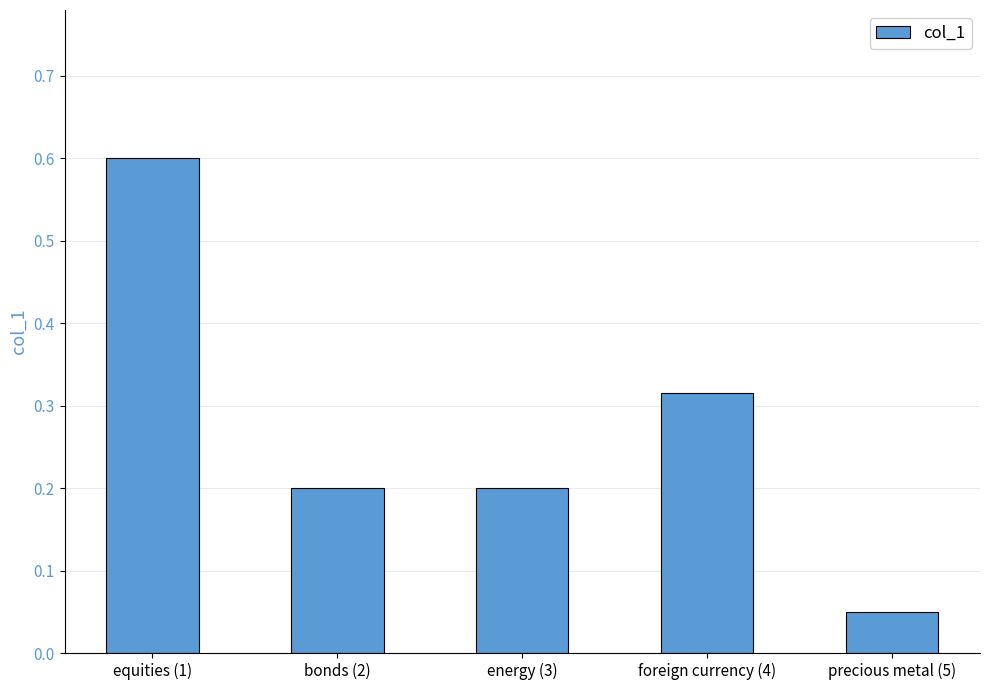

The chart shows a value of 0.0 at precious metal (5). True or false?

False